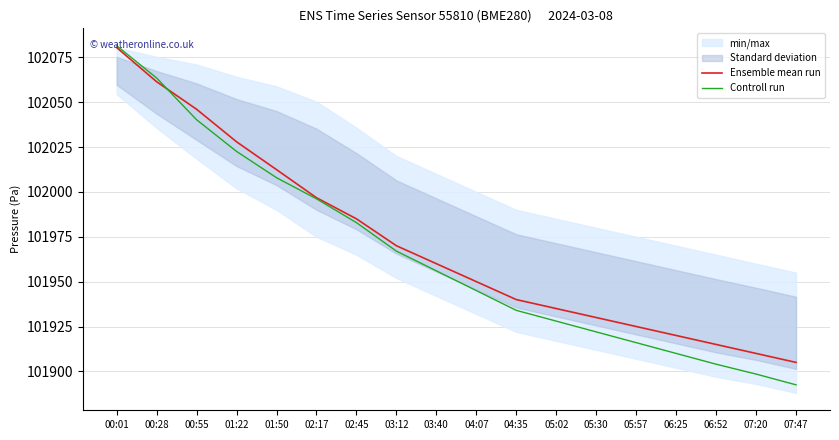

List the series in order of their peak value, highest first.

Controll run, Ensemble mean run